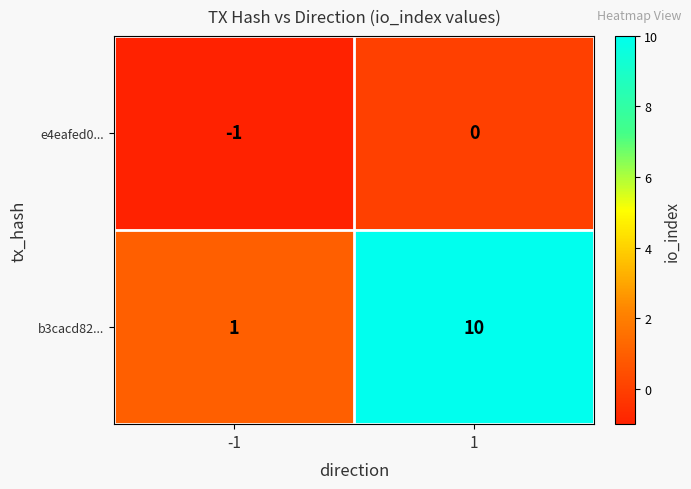

What is the maximum value shown in the chart?

10